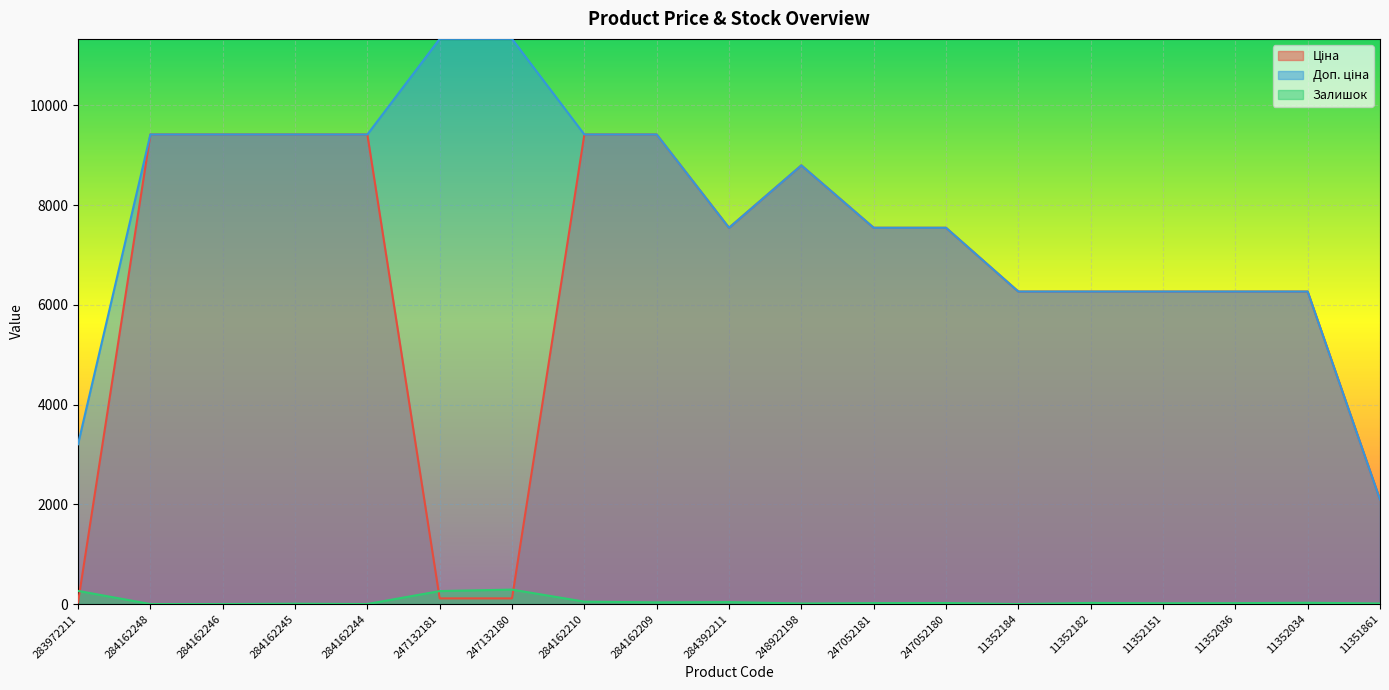

At which category is the sum across all series the highest?

284162210